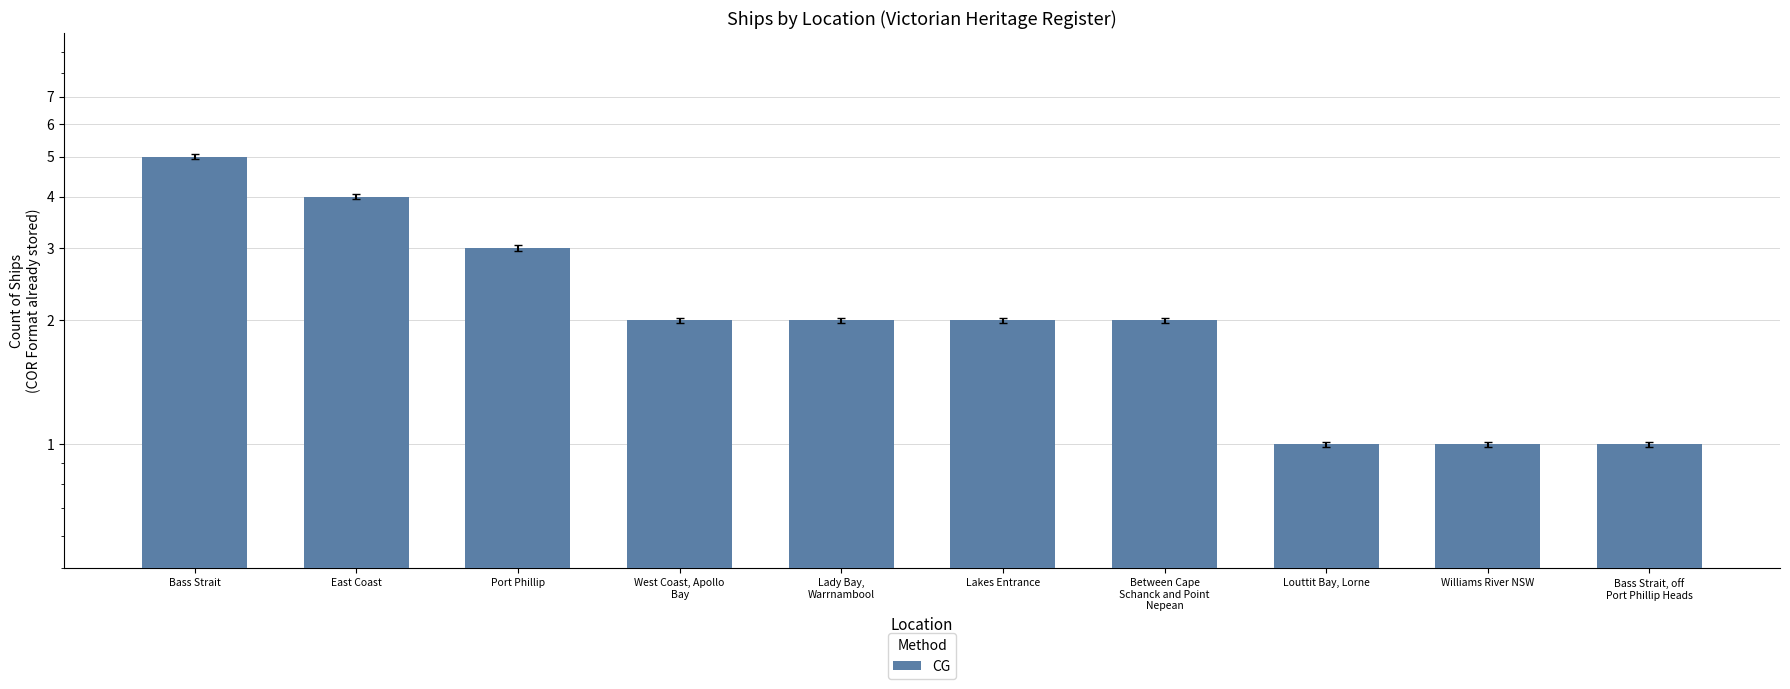

Reading left to right, extract all data points from this chart.

5	4	3	2	2	2	2	1	1	1